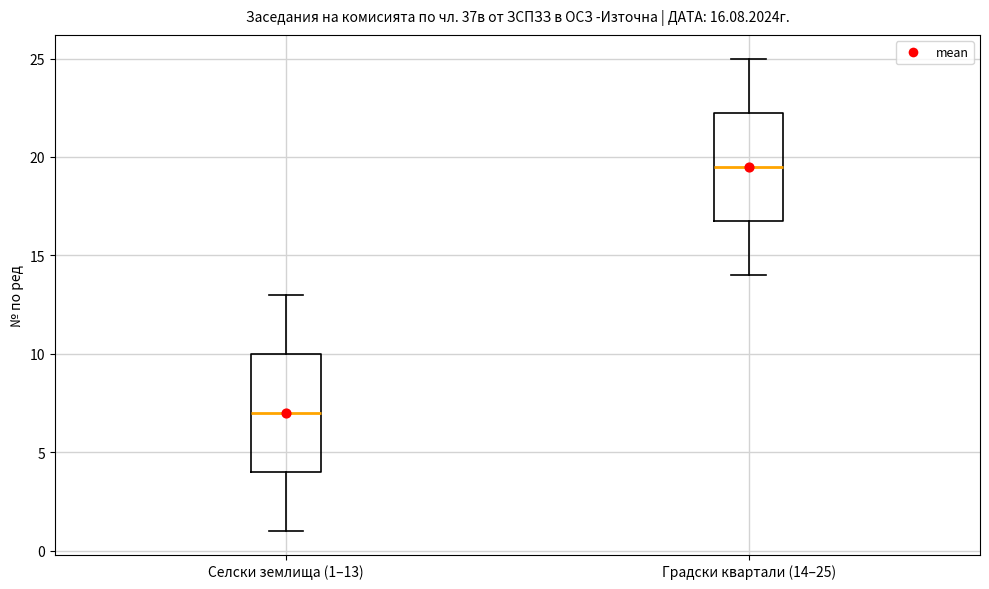

Which box has the highest median line?

Градски квартали (14–25)